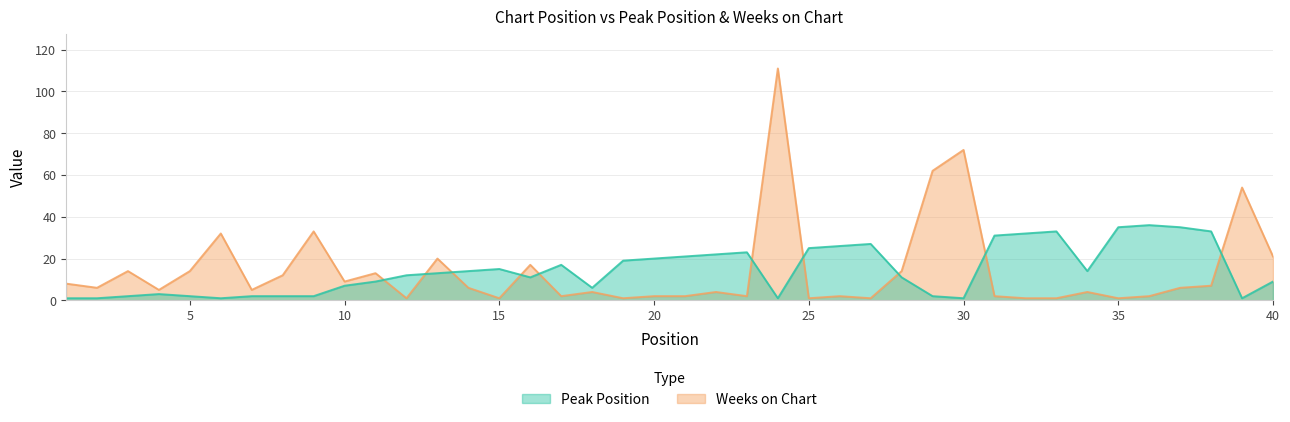

List the series in order of their peak value, highest first.

Weeks on Chart, Peak Position